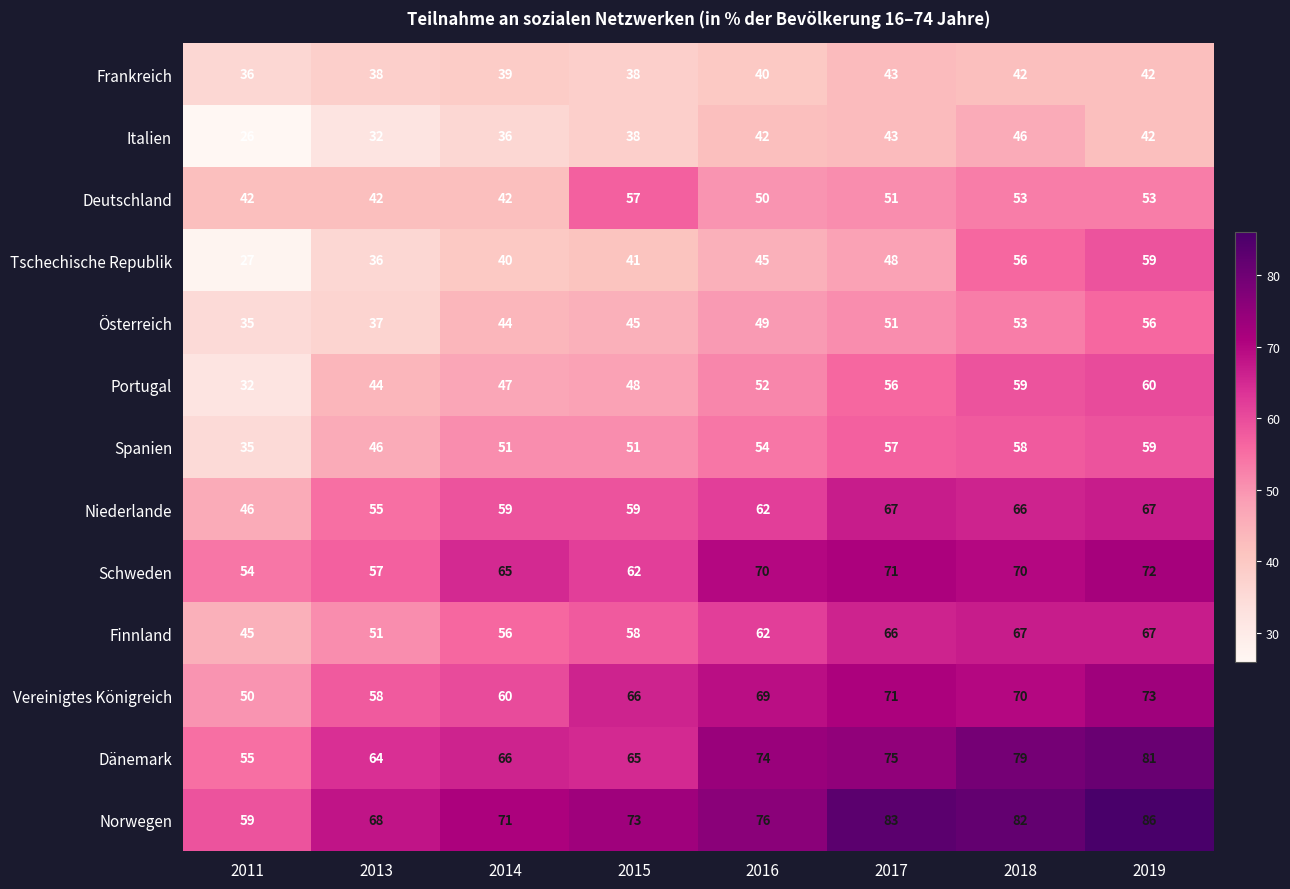

Which series changed the most between 2015 and 2018?

Tschechische Republik